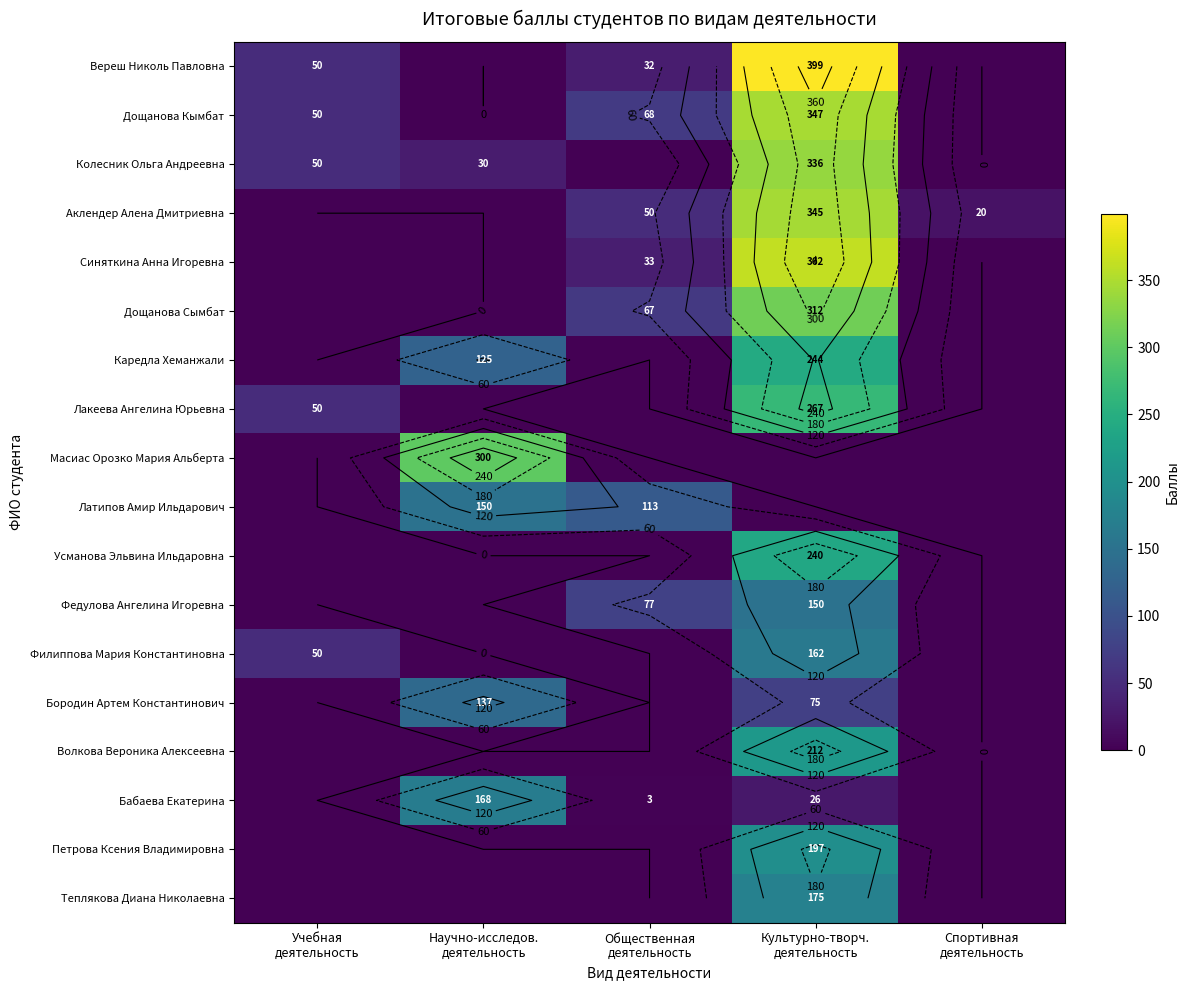

How many values in the Латипов Амир Ильдарович series exceed 0?

2